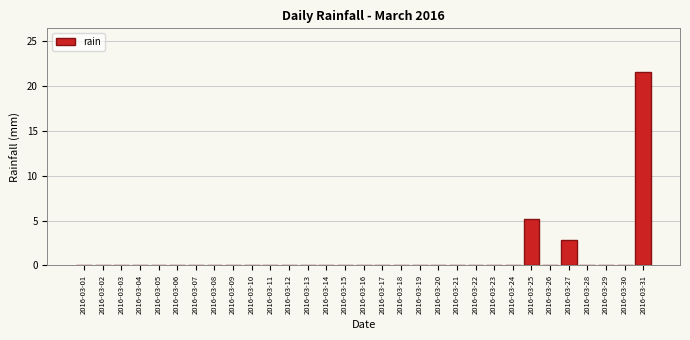

The value at 2016-03-14 is 0.0. True or false?

True